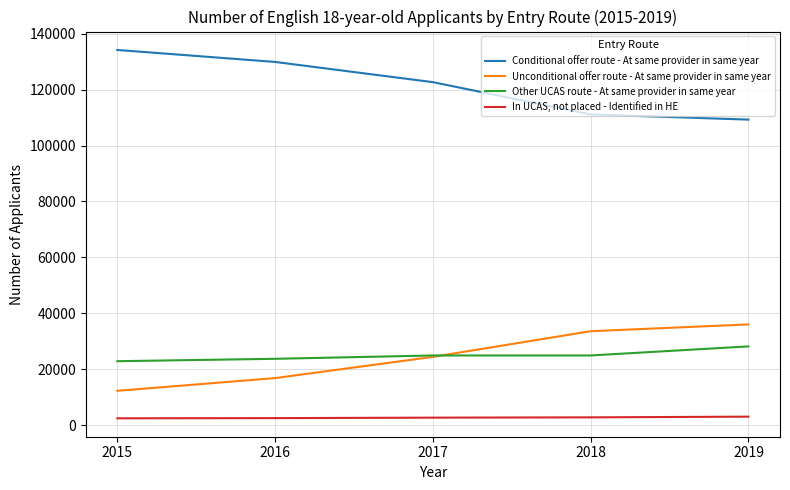

True or false: Other UCAS route - At same provider in same year and Conditional offer route - At same provider in same year intersect in this chart.

False